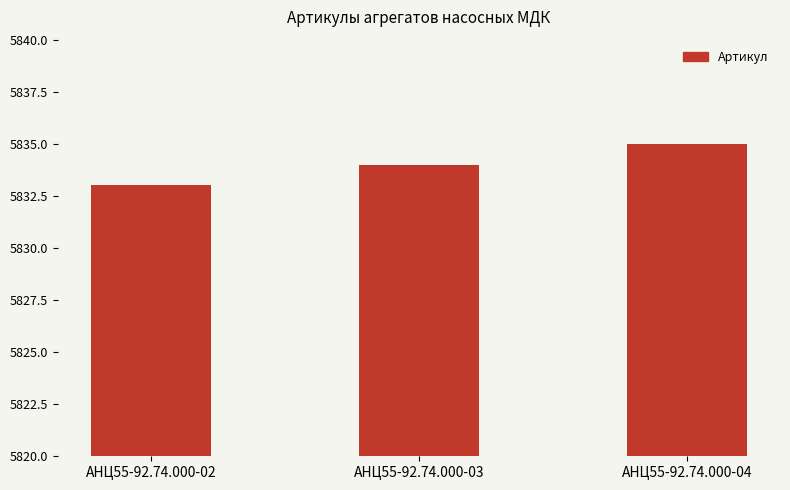

How many data points are less than 5834?

1